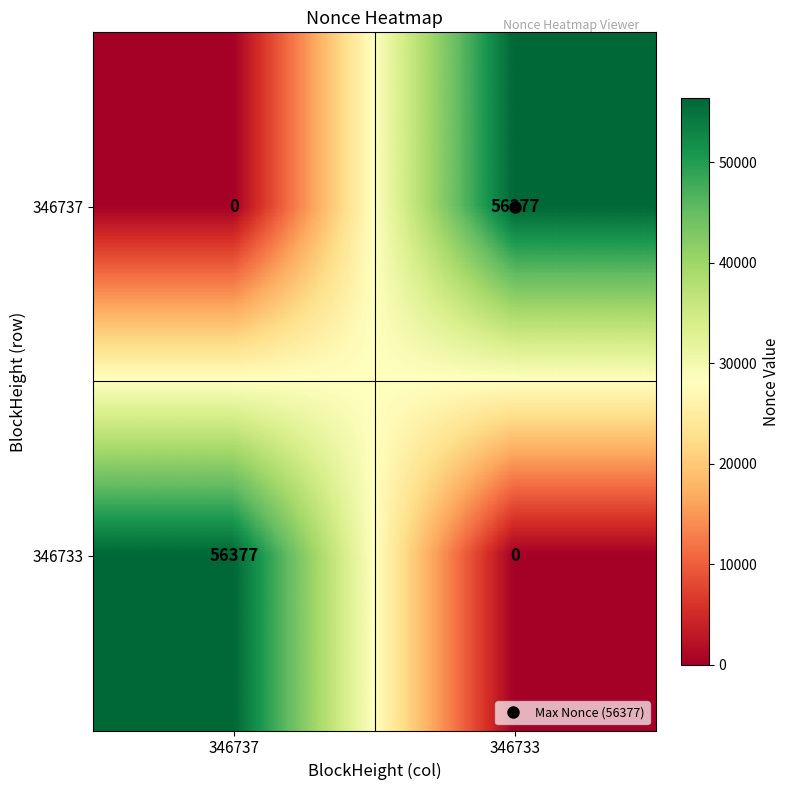

List the labels in order of 346737 value, largest first.

346733, 346737